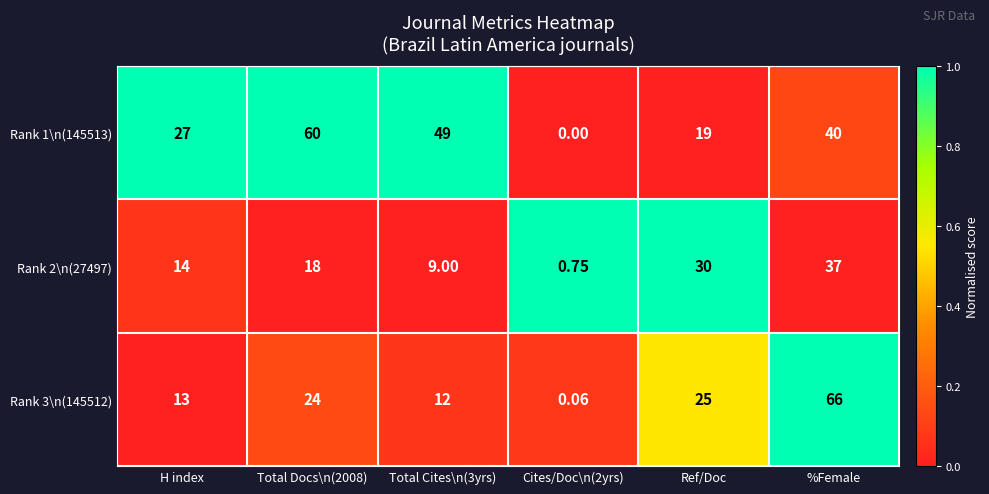

Is the value of Rank 2\n(27497) at Total Docs\n(2008) greater than the value of Rank 3\n(145512) at Total Cites\n(3yrs)?

Yes